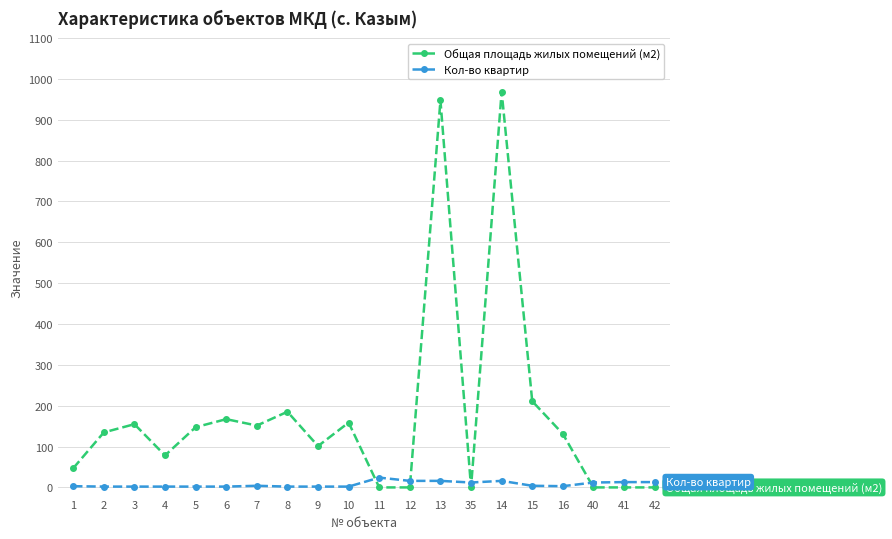

True or false: Общая площадь жилых помещений (м2) has more than 1 points higher than both neighbors.

True